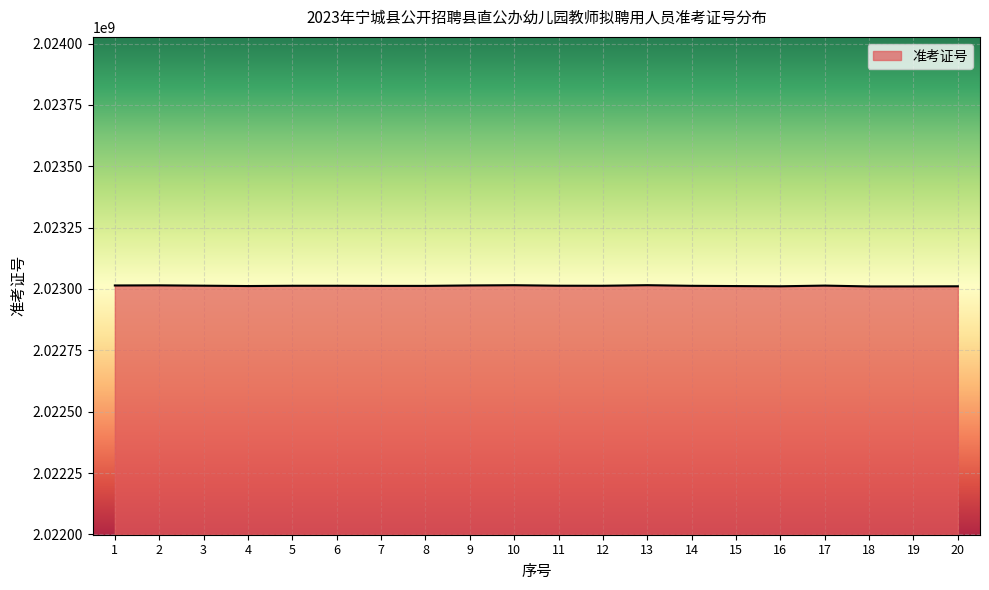

Approximately how many times larger is the value at 9 compared to 19?

1.0